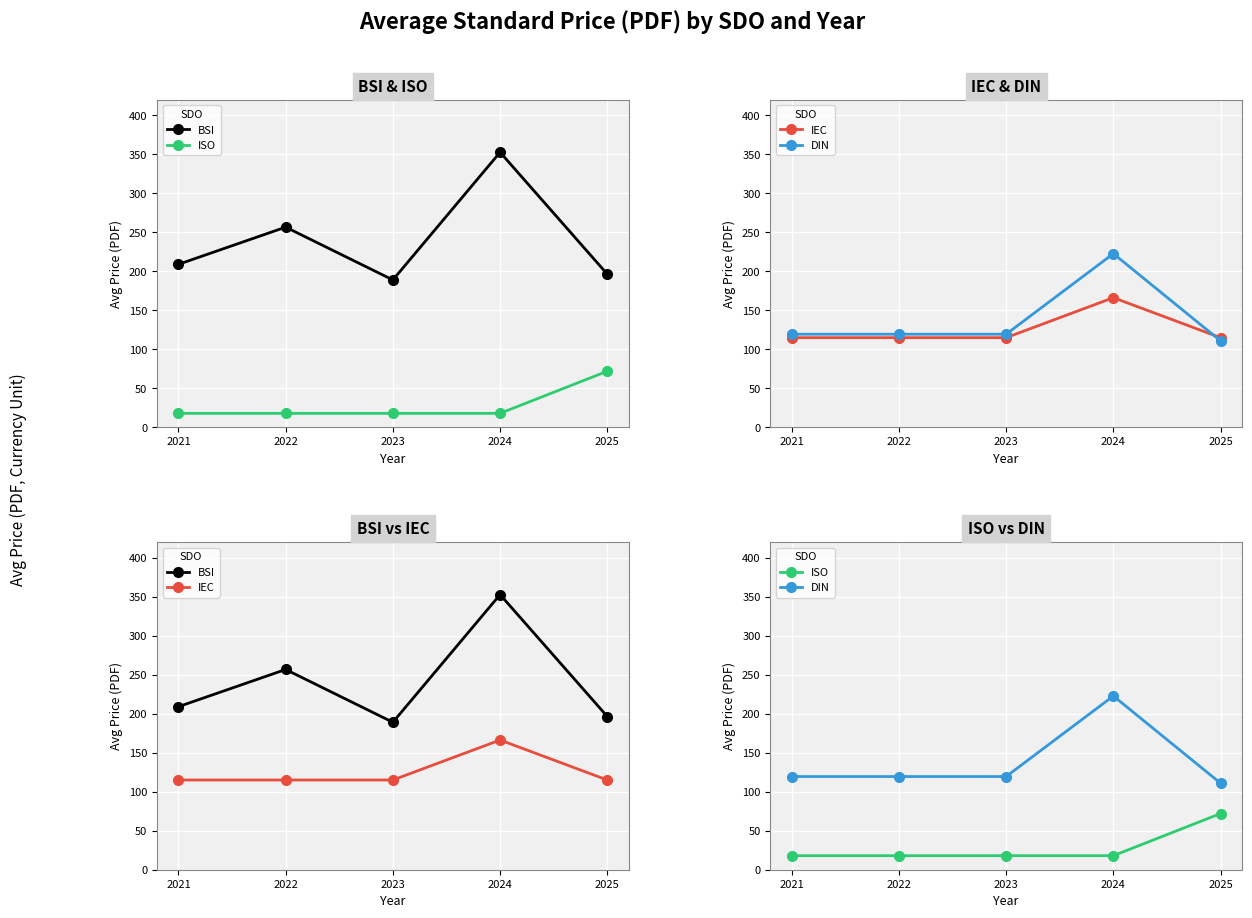

The value of ISO at 2024 is 18.0. True or false?

True